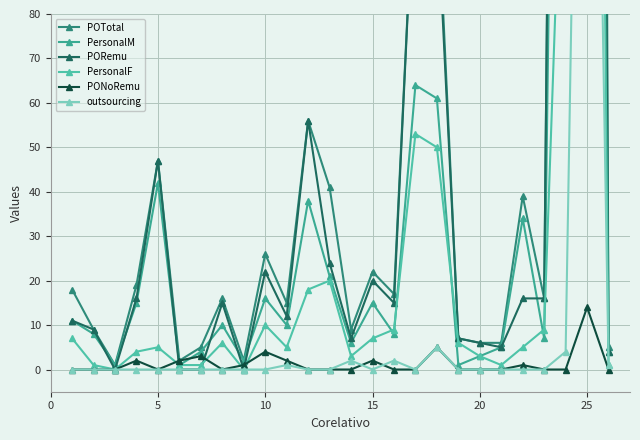

True or false: POTotal and outsourcing intersect in this chart.

False